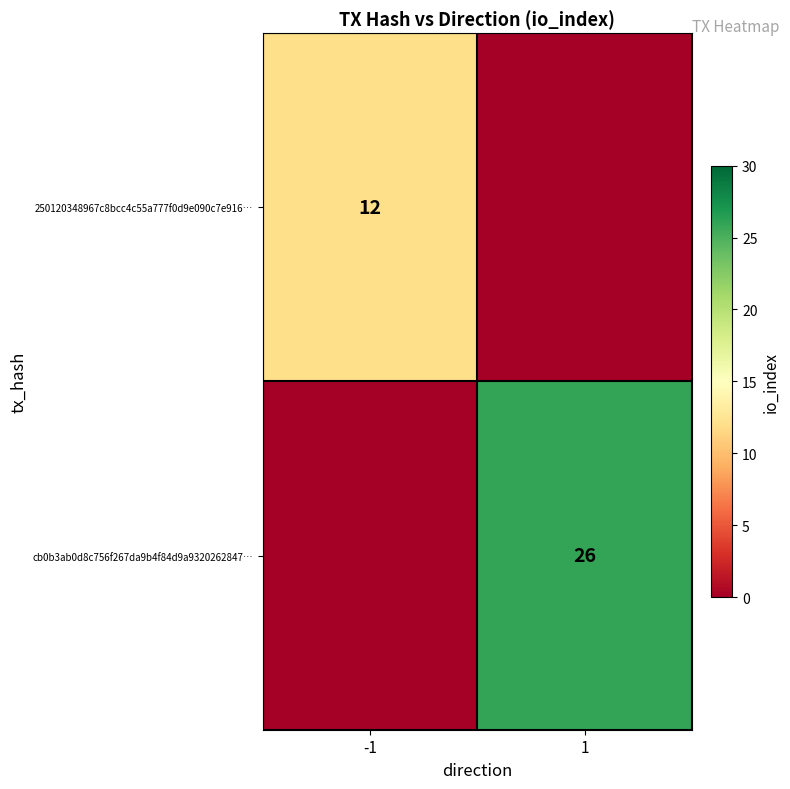

True or false: 250120348967c8bcc4c55a777f0d9e090c7e916… has a value of 12 at -1.

True